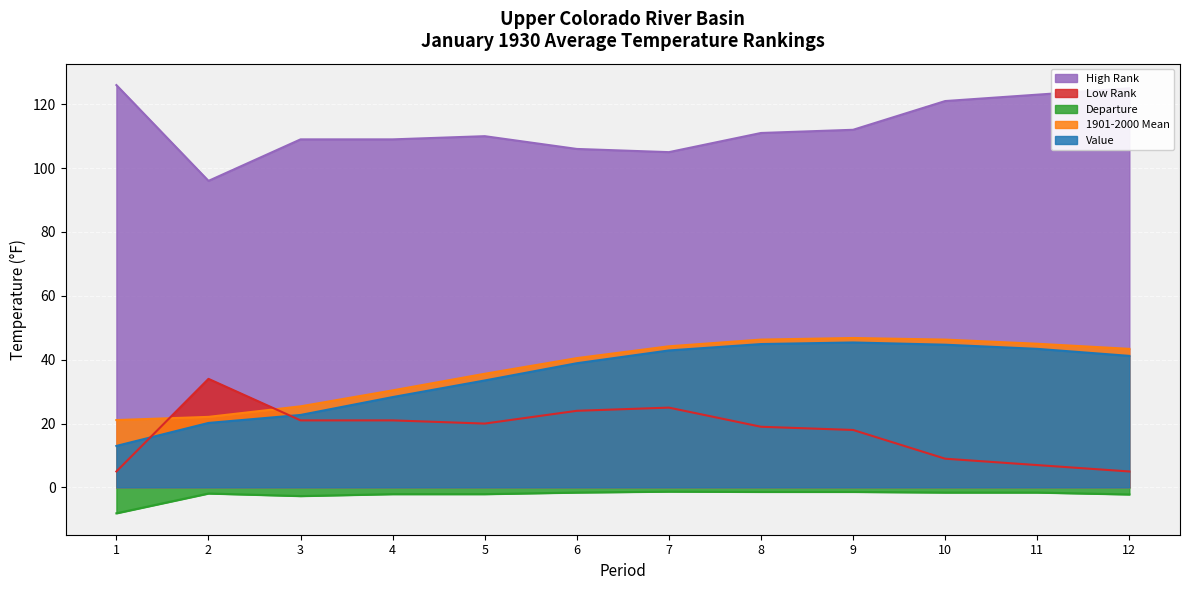

Which category has the lowest value in the Value series?

1